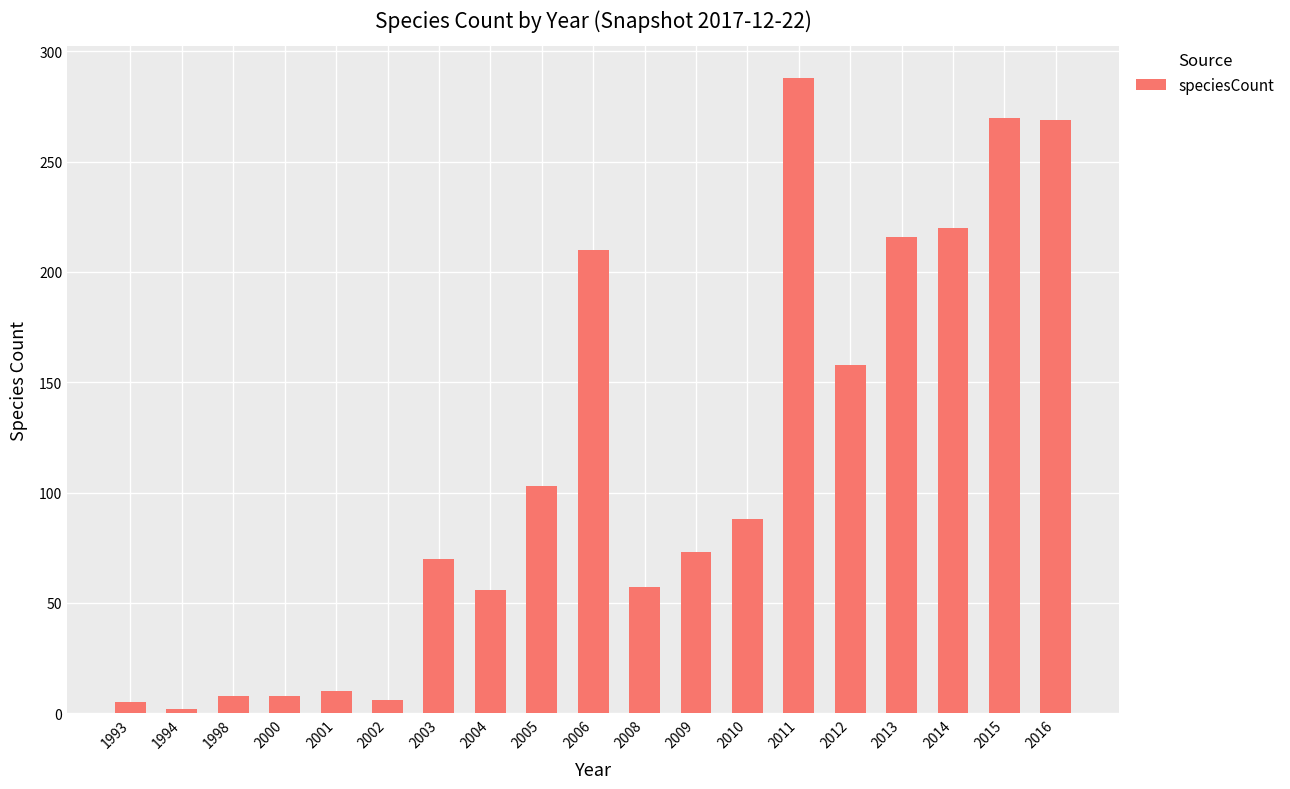

Where does the data first go above 73?

2005